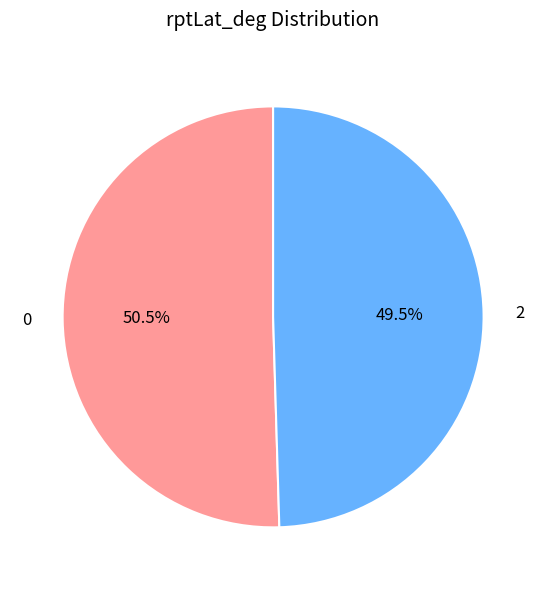

Rank the categories by value from lowest to highest.

2, 0